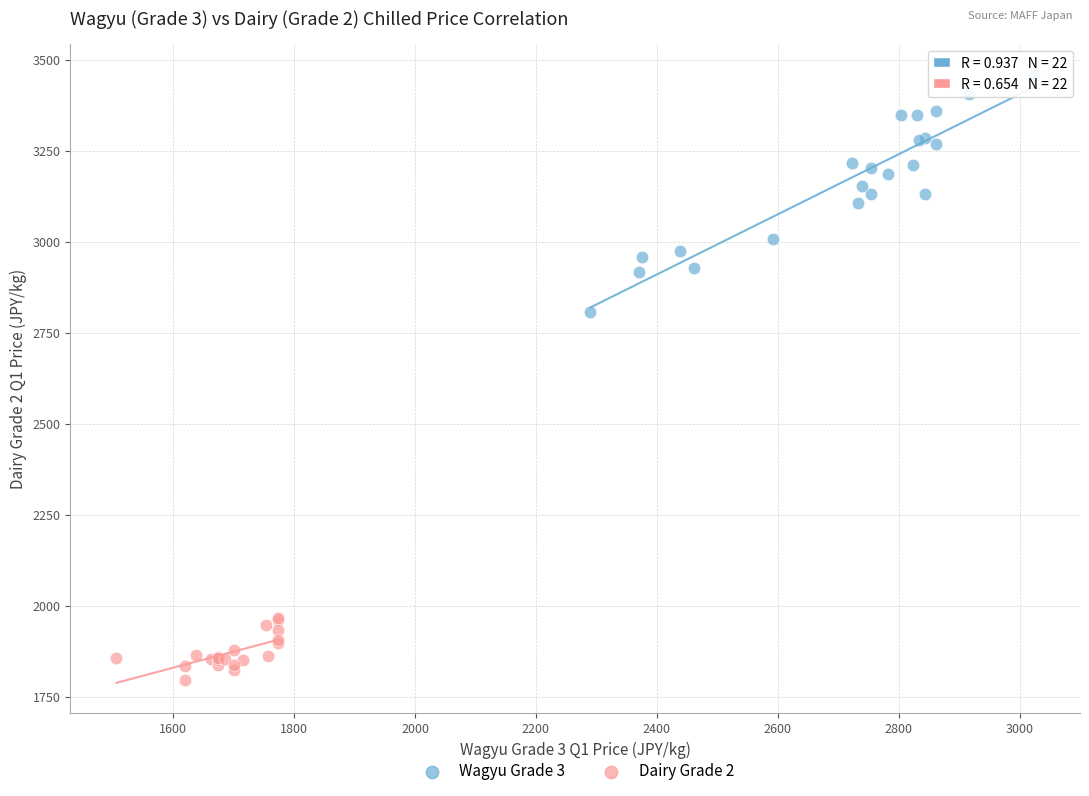

Which series contains the lowest Y value?

Dairy Grade 2